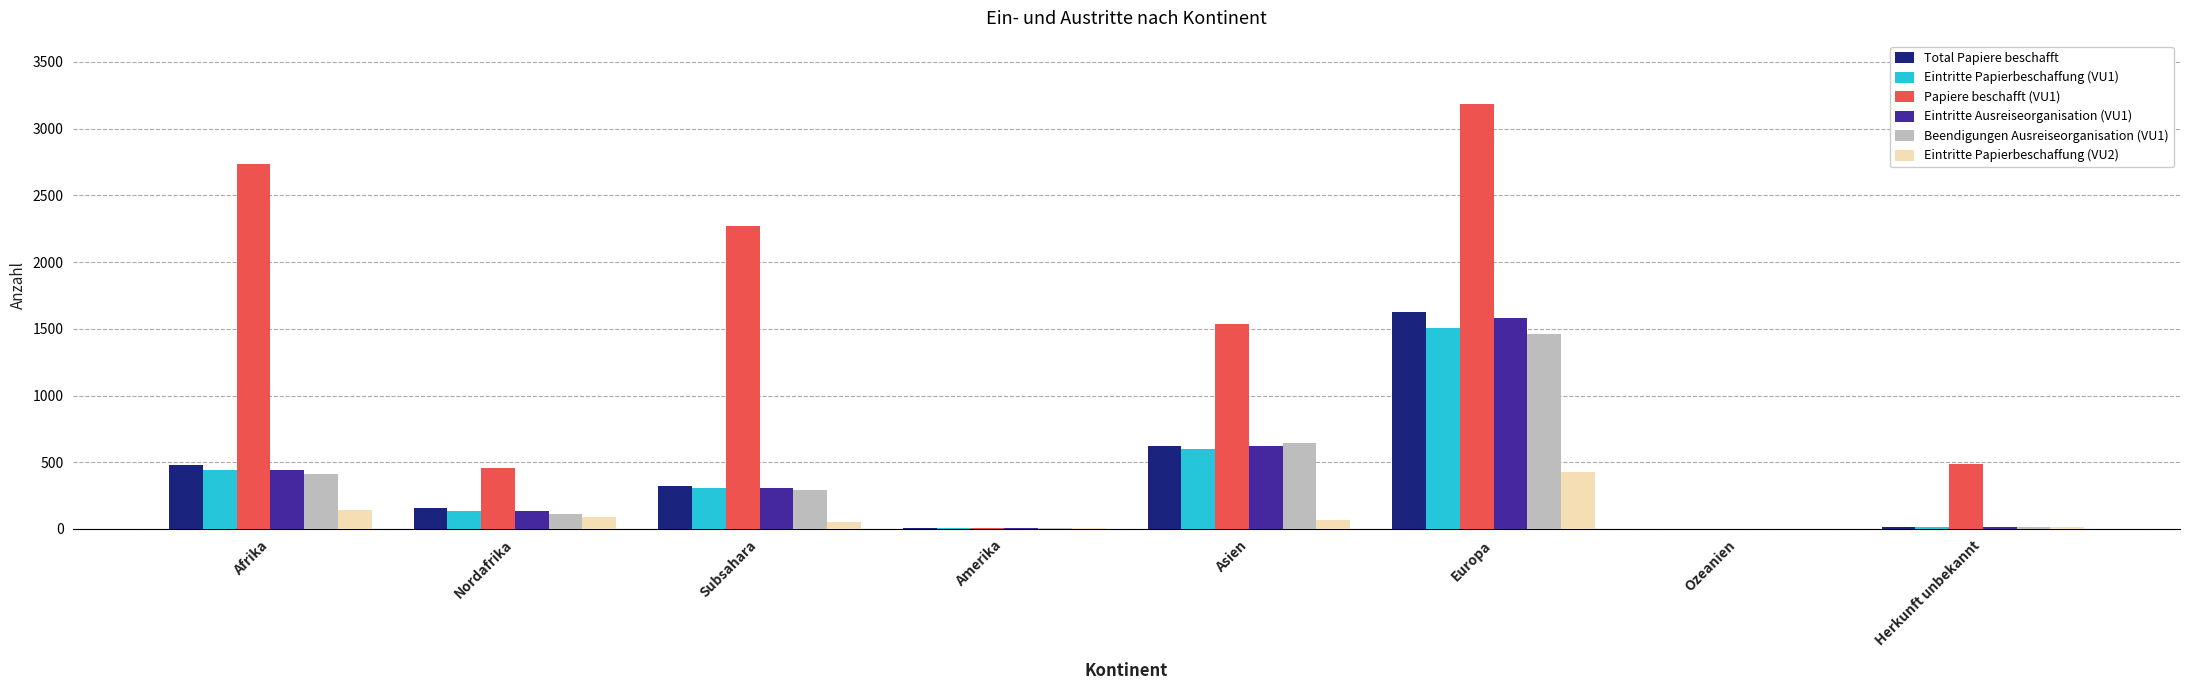

At which category is the sum across all series the highest?

Europa